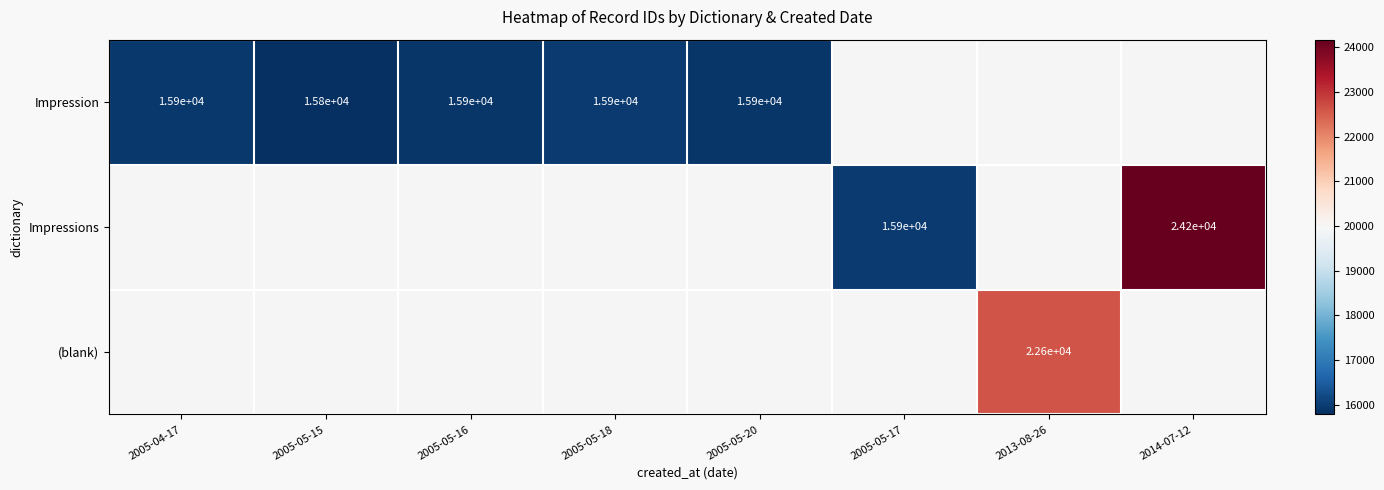

Which label corresponds to the smallest value in the chart?

2005-05-15